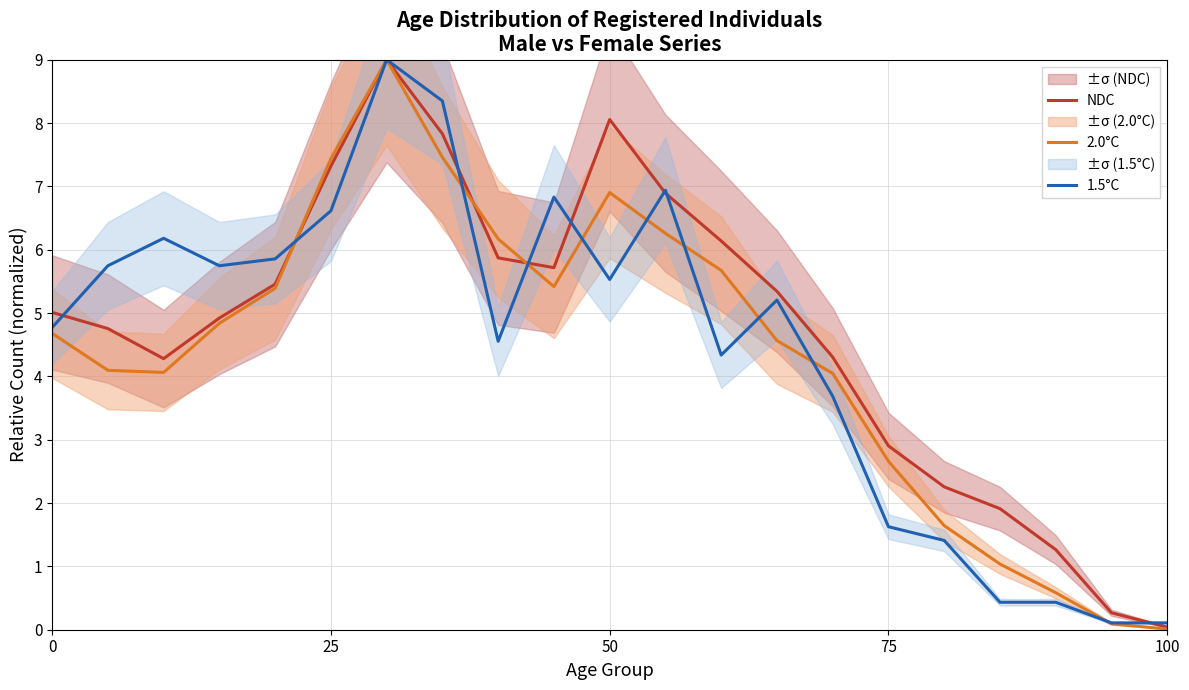

The value of 2.0°C at 100 is 0.0. True or false?

True